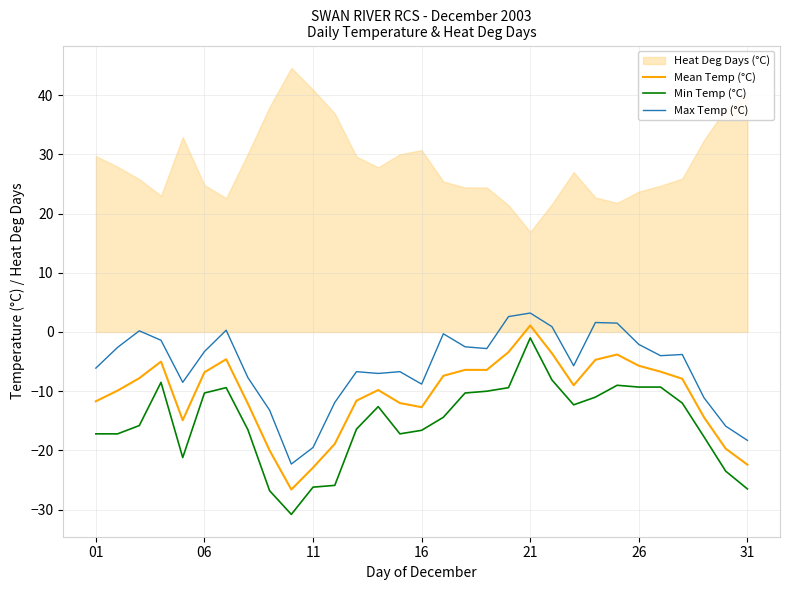

True or false: Max Temp (°C) and Mean Temp (°C) cross at least once.

False